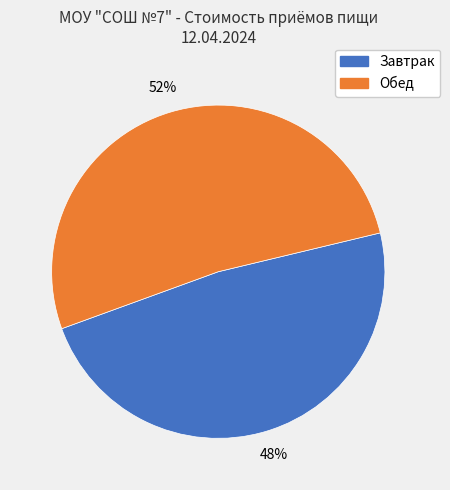

Does any single category account for the majority?

Yes